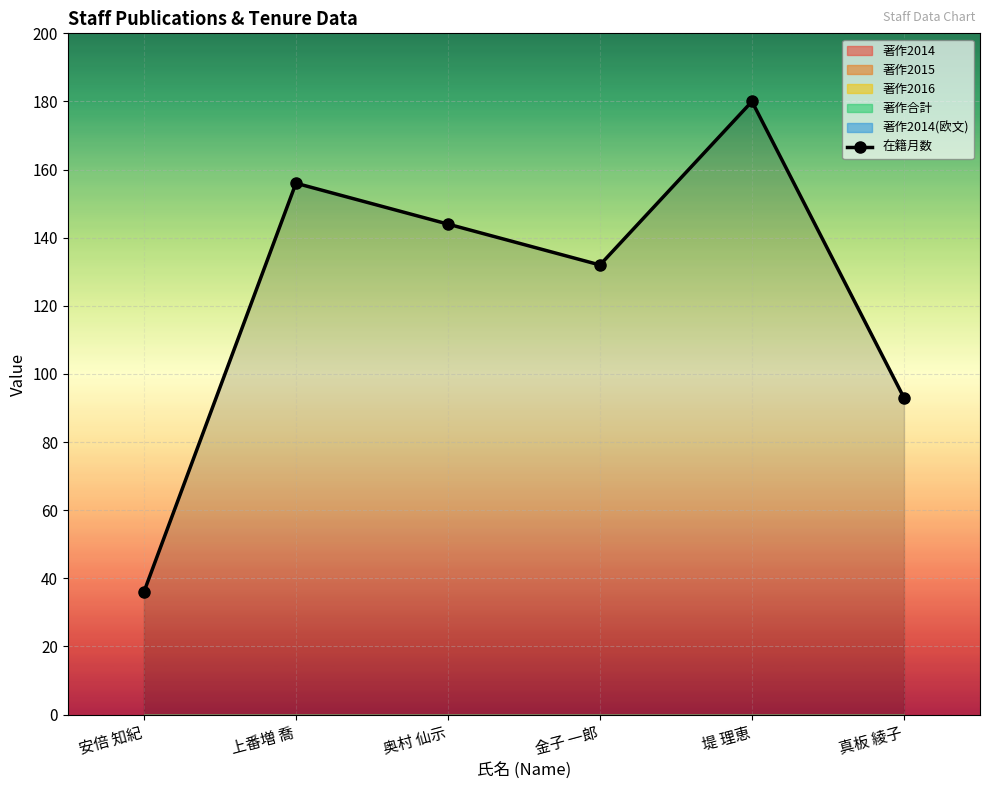

How many data points does each series have?

6